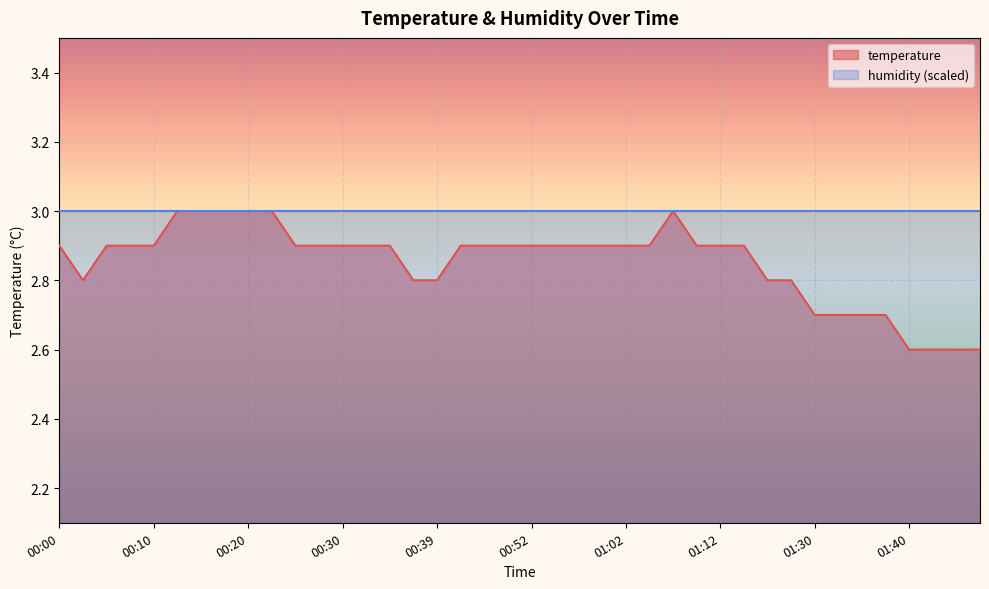

How many points are lower than both their immediate neighbors (excluding endpoints)?

1